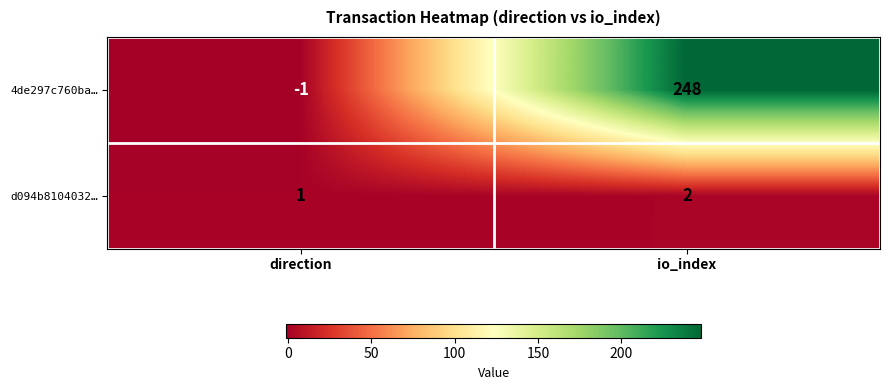

Reading left to right, transcribe all the data shown in this chart.

4de297c760ba…: -1	248
d094b8104032…: 1	2